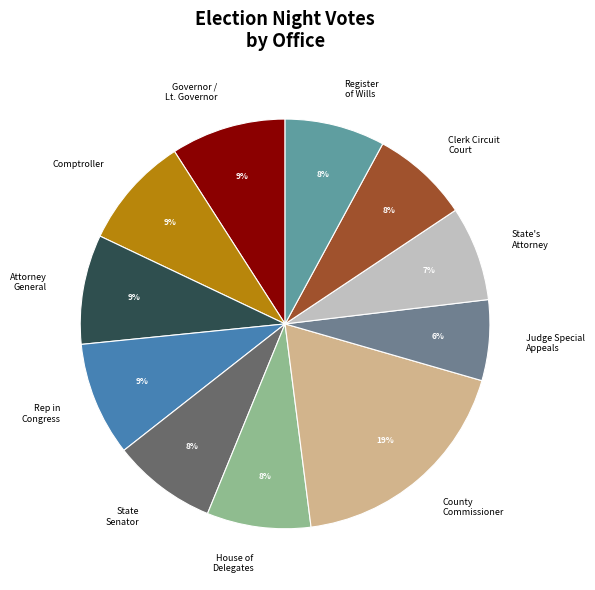

To the nearest percent, what is the average slice percentage?

9%